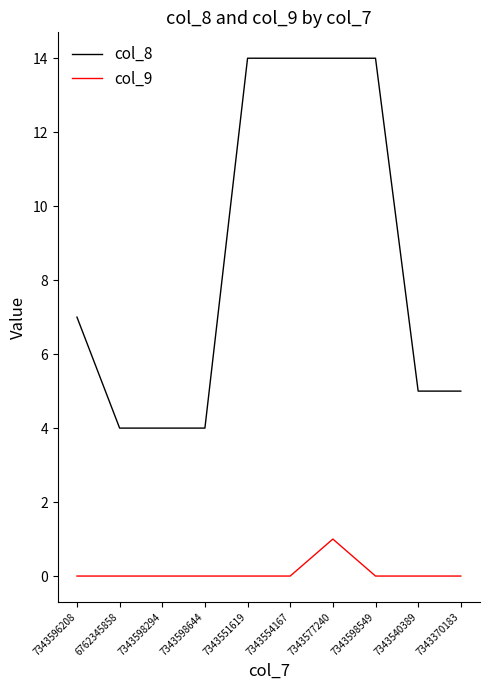

What is the total value across all series at 7343598549?

14